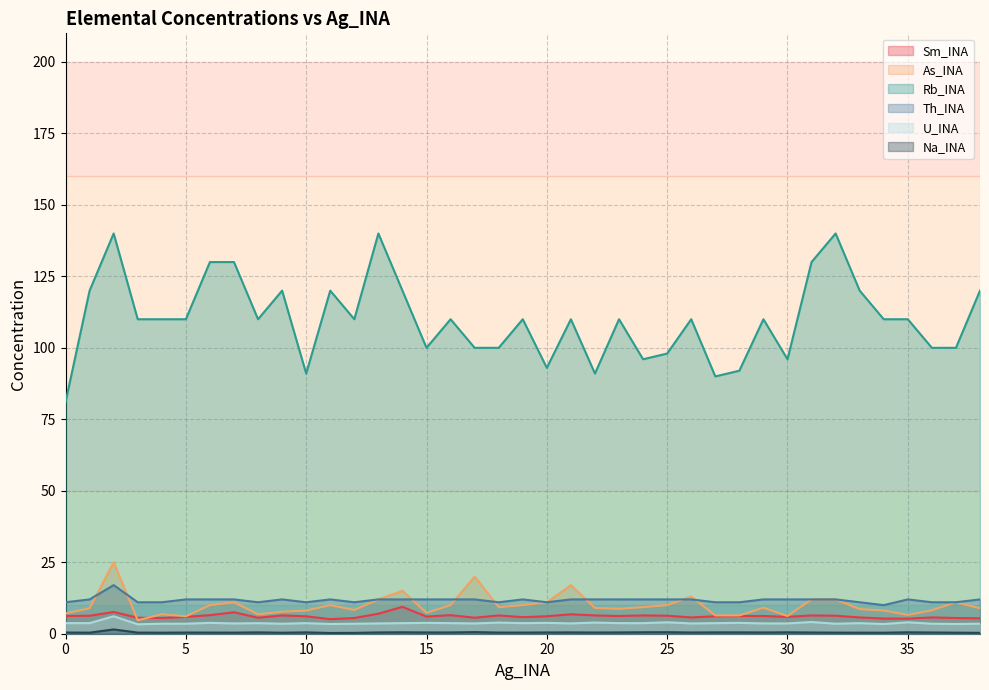

True or false: U_INA has more than 2 points higher than both neighbors.

True